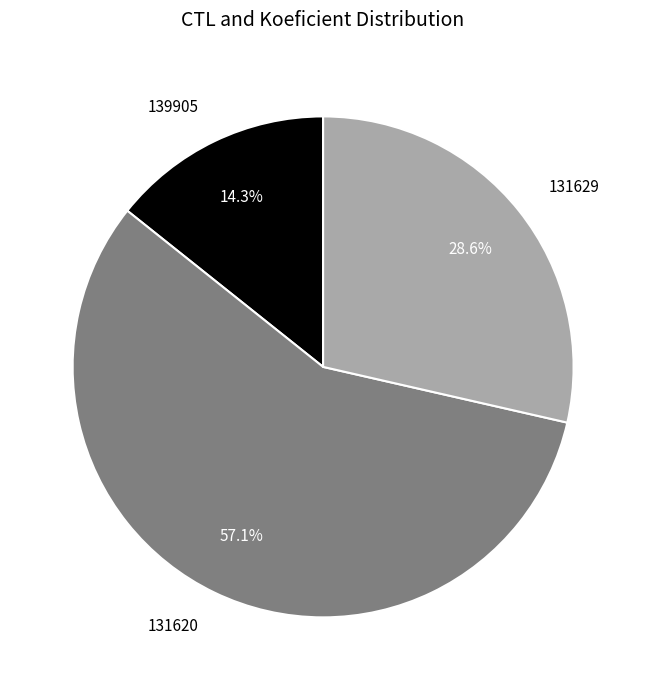

To the nearest percent, what is the difference between the largest and smallest slice percentages?

43%